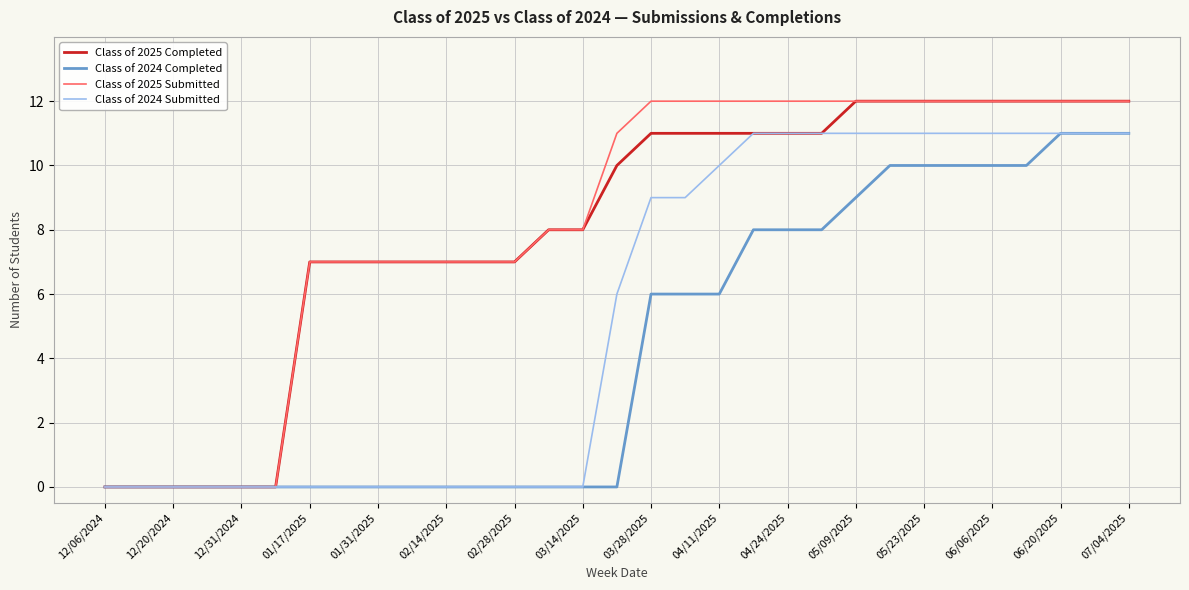

Does the chart display data point markers on the line(s)?

No